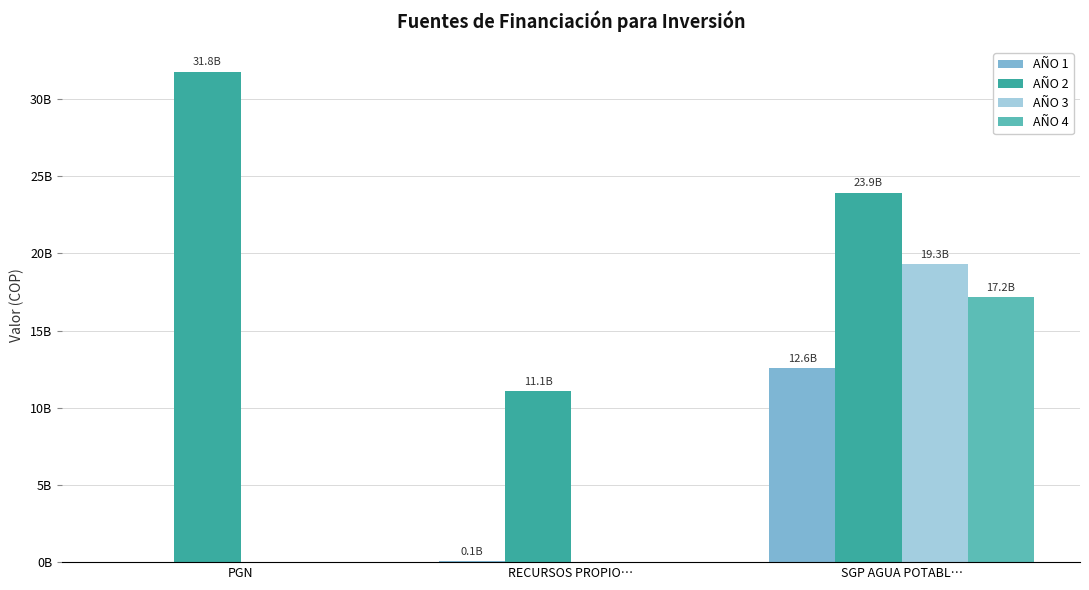

Where does the AÑO 2 series first go above 23943152480?

PGN